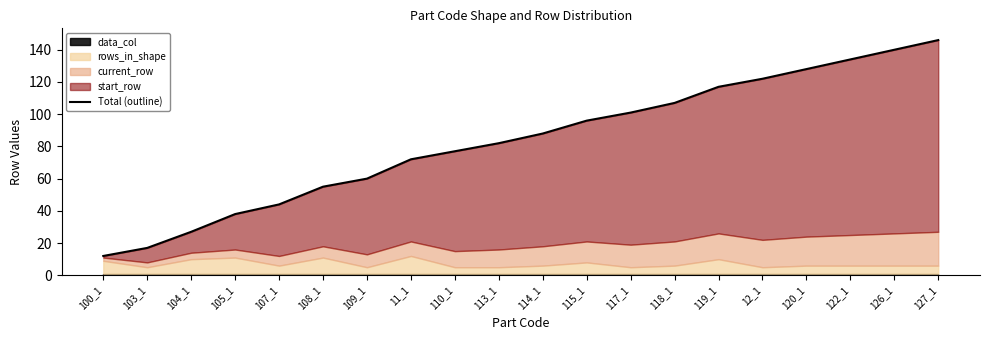

List the labels in order of value, largest first.

127_1, 126_1, 122_1, 120_1, 12_1, 119_1, 118_1, 117_1, 115_1, 114_1, 113_1, 110_1, 11_1, 109_1, 108_1, 107_1, 105_1, 104_1, 103_1, 100_1